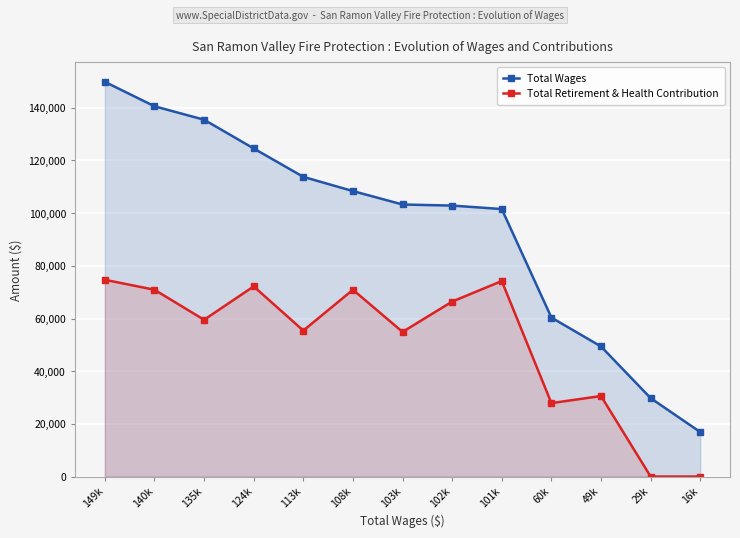

List the series in order of their peak value, highest first.

Total Wages, Total Retirement & Health Contribution